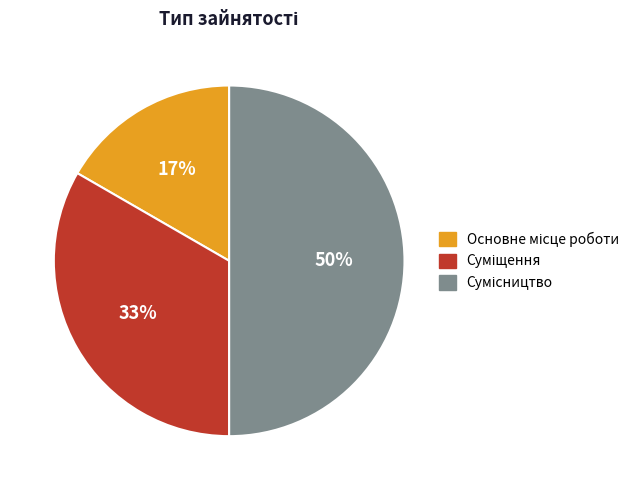

To the nearest percent, what is the average slice percentage?

33%